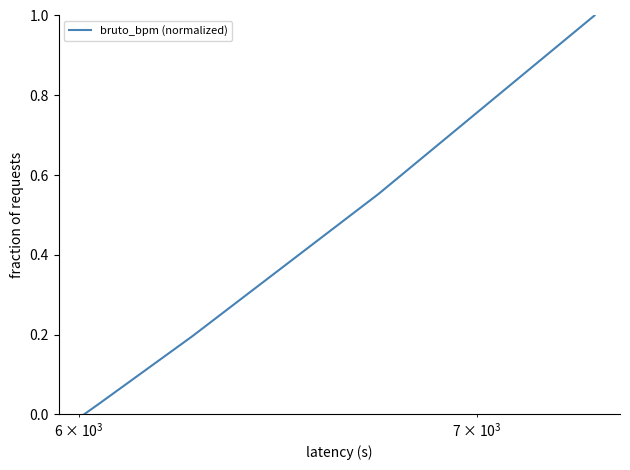

What is the maximum value shown in the chart?

1.0